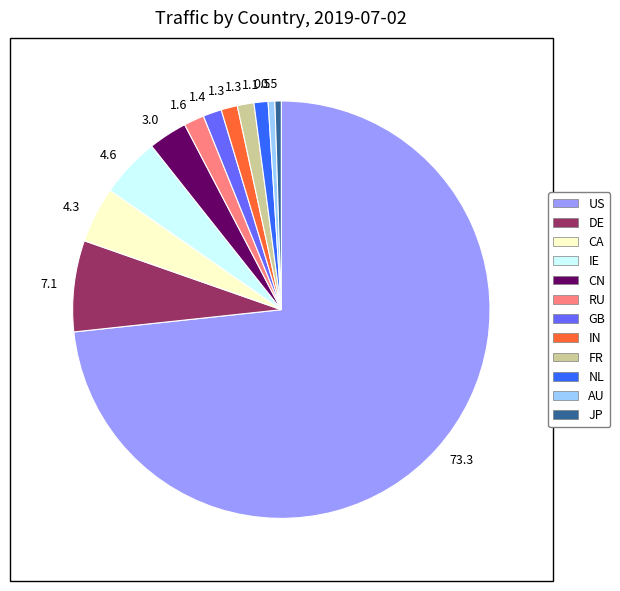

Which slice is the largest?

US